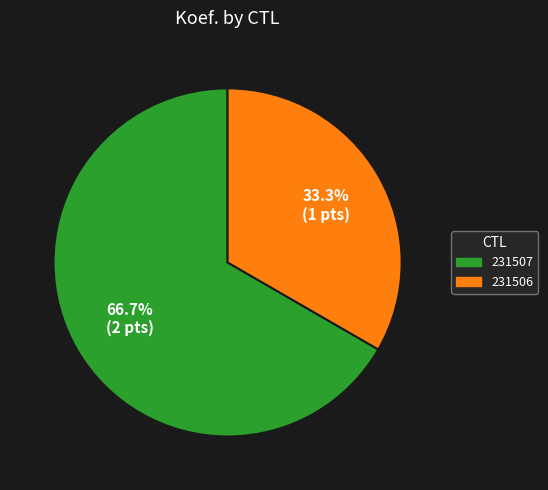

To the nearest percent, what portion does 231506 represent?

33%